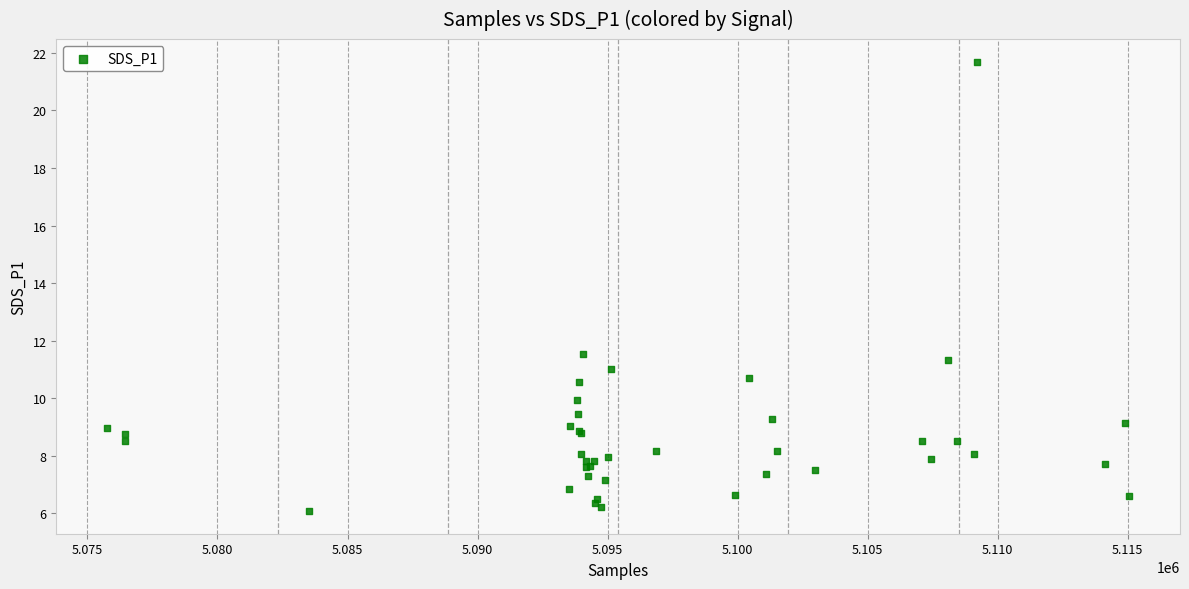

What Y value in the scatter plot is closest to 13?

11.5